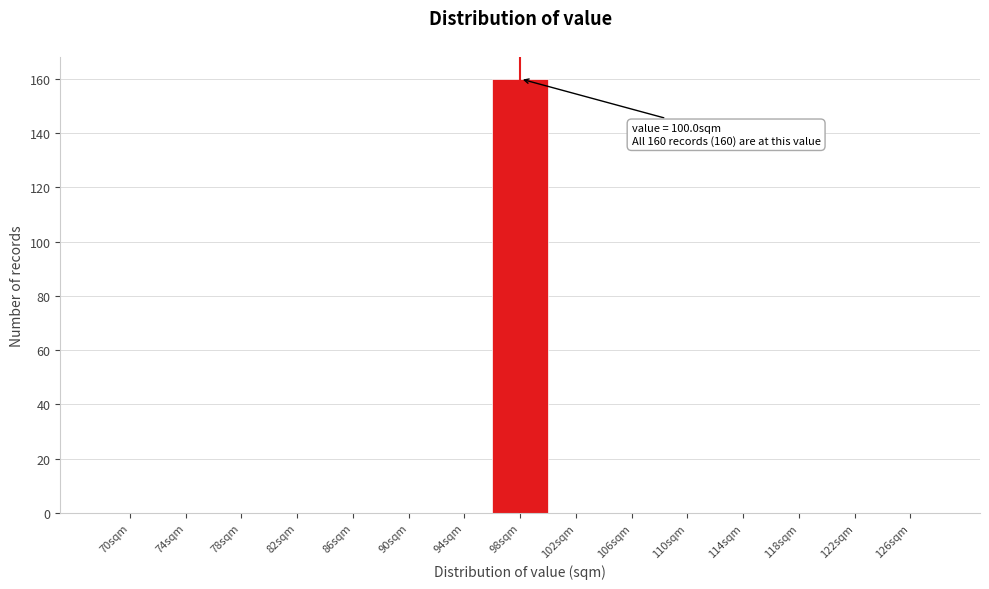

Reading left to right, what are all the values shown in this chart?

70sqm=0	74sqm=0	78sqm=0	82sqm=0	86sqm=0	90sqm=0	94sqm=0	98sqm=160	102sqm=0	106sqm=0	110sqm=0	114sqm=0	118sqm=0	122sqm=0	126sqm=0